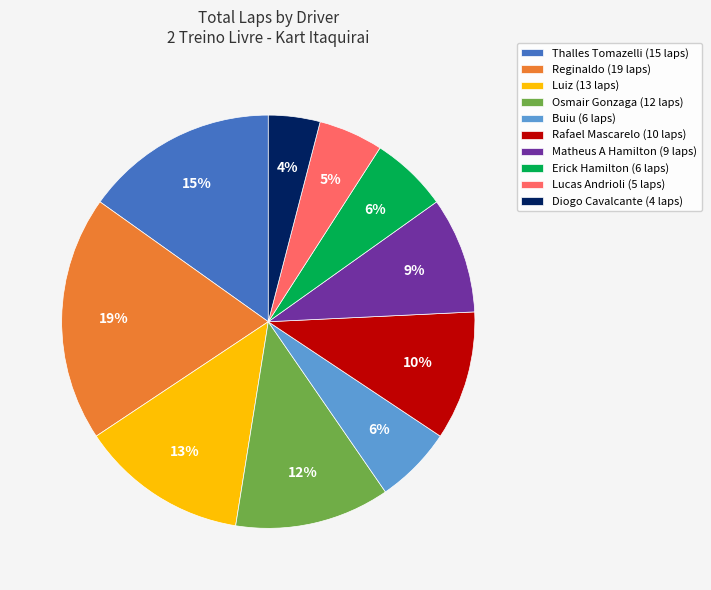

Between Osmair Gonzaga and Diogo Cavalcante, which is larger?

Osmair Gonzaga